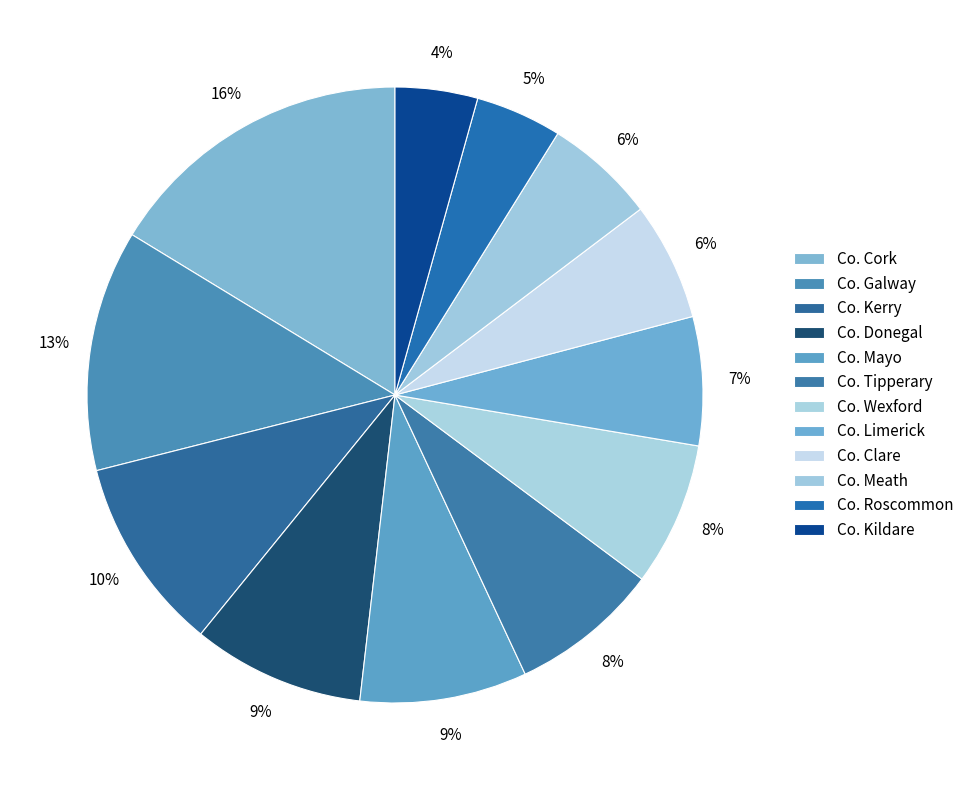

The Co. Roscommon slice represents 5% of the pie. True or false?

True